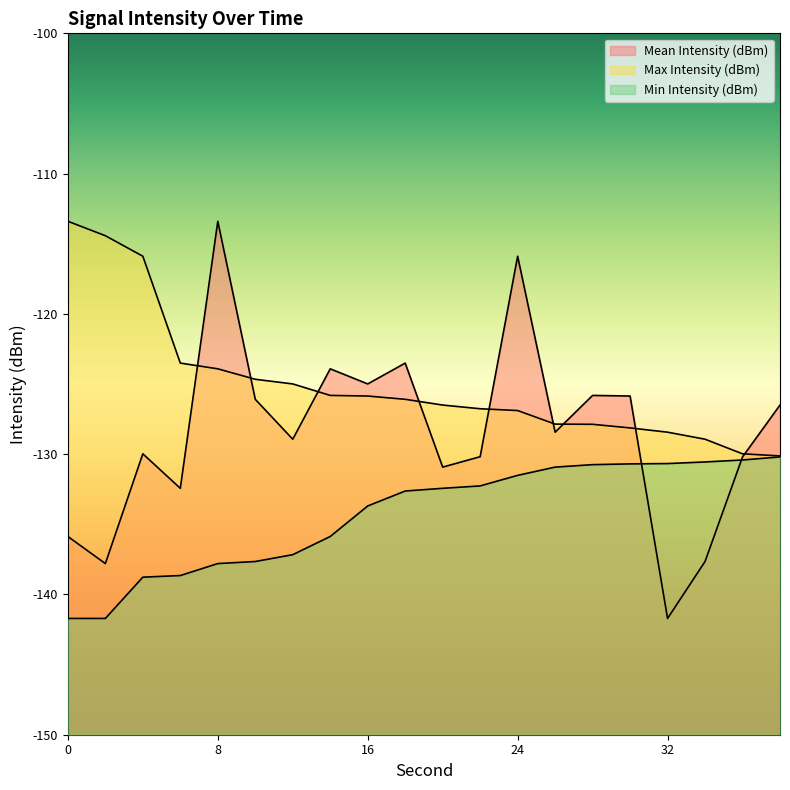

Reading right to left, what are all the values shown in this chart?

Mean Intensity (dBm): -126.5	-130.2	-137.7	-141.7	-125.9	-125.8	-128.4	-115.9	-130.2	-130.9	-123.5	-125.0	-123.9	-128.9	-126.1	-113.4	-132.4	-130.0	-137.8	-135.9
Max Intensity (dBm): -130.1	-130.0	-128.9	-128.4	-128.1	-127.9	-127.9	-126.9	-126.8	-126.5	-126.1	-125.9	-125.8	-125.0	-124.7	-123.9	-123.5	-115.9	-114.4	-113.4
Min Intensity (dBm): -130.2	-130.4	-130.6	-130.7	-130.7	-130.7	-130.9	-131.5	-132.3	-132.4	-132.6	-133.7	-135.9	-137.2	-137.7	-137.8	-138.7	-138.8	-141.7	-141.7